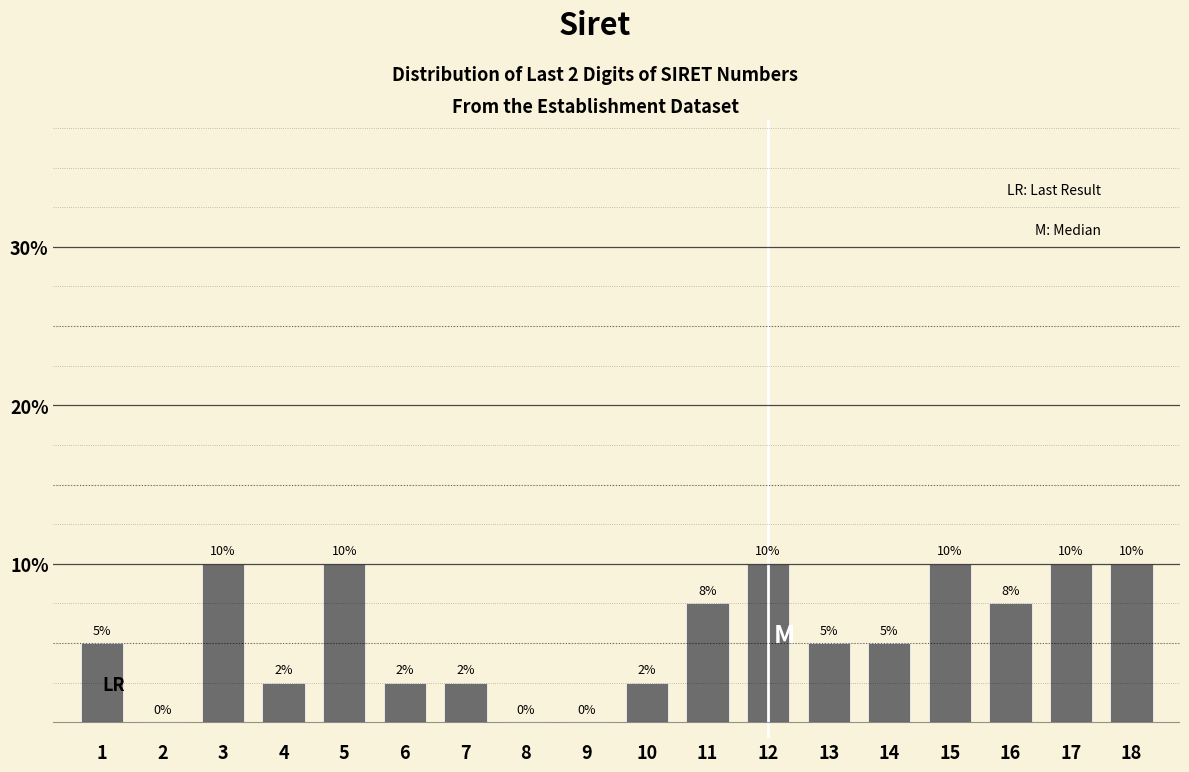

Between 12 and 6, which is larger?

12